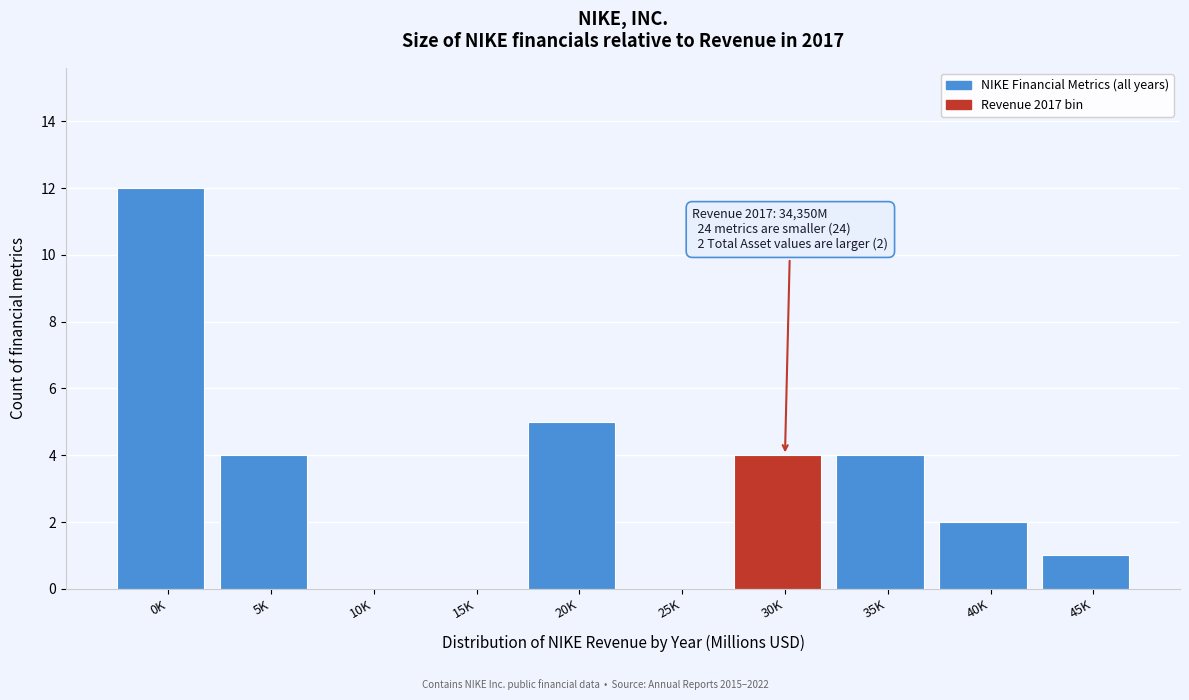

Reading left to right, list all the values displayed in this chart.

0K=12	5K=4	10K=0	15K=0	20K=5	25K=0	30K=4	35K=4	40K=2	45K=1